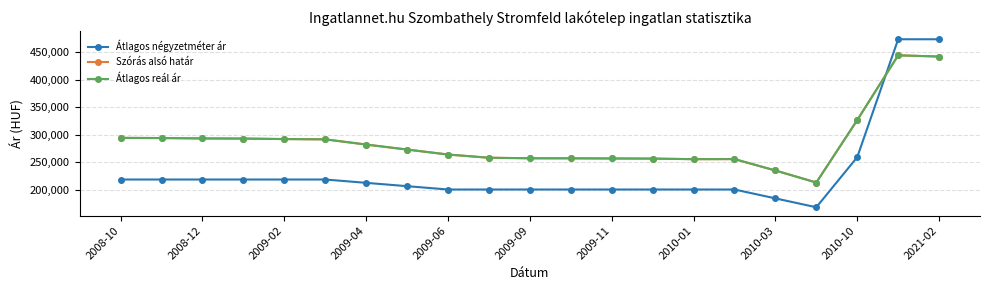

Does the chart have visible grid lines?

Yes